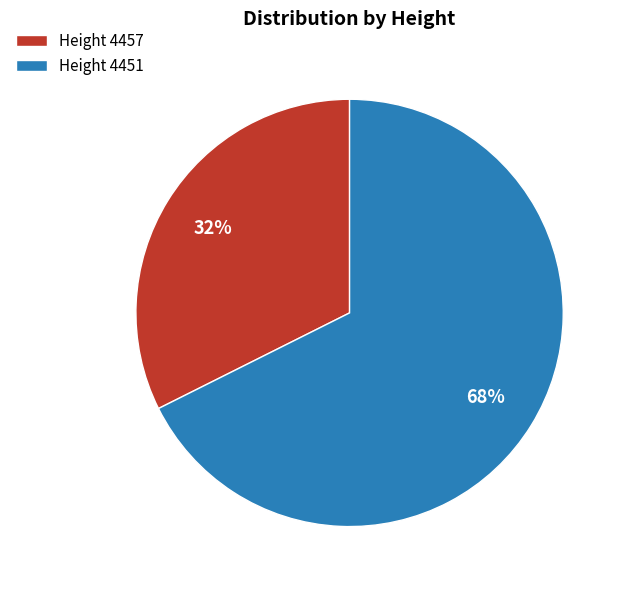

To the nearest percent, what is the average slice percentage?

50%